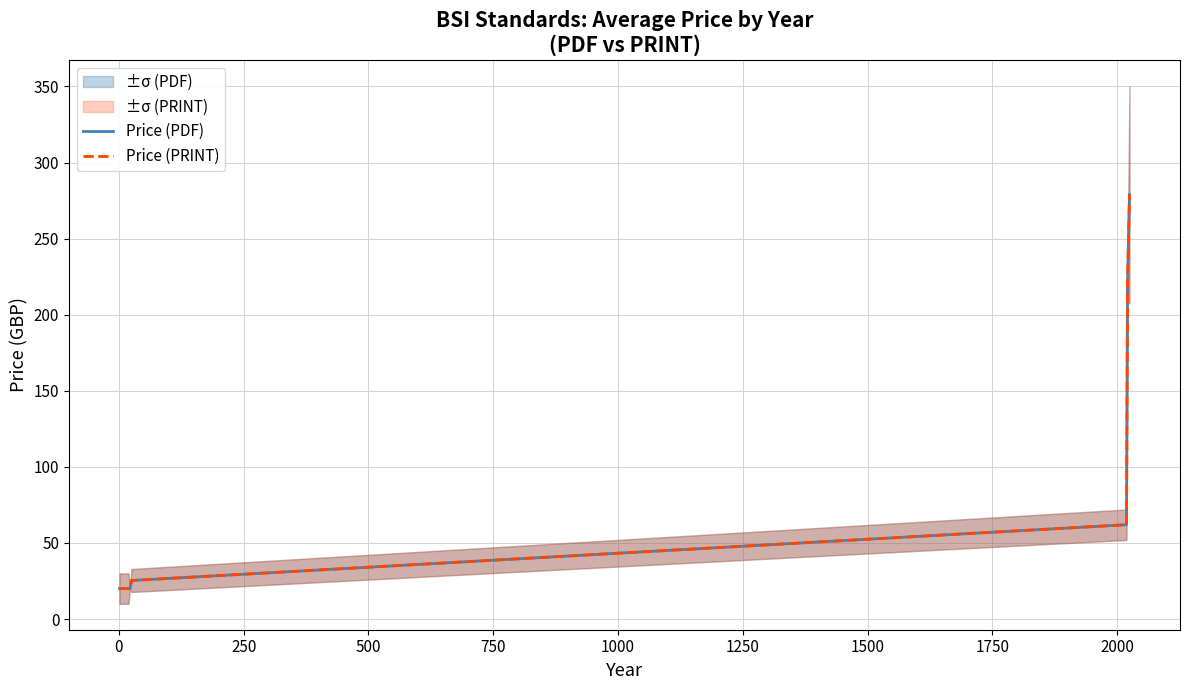

What is the sum of all Price (PRINT) values?

726.2